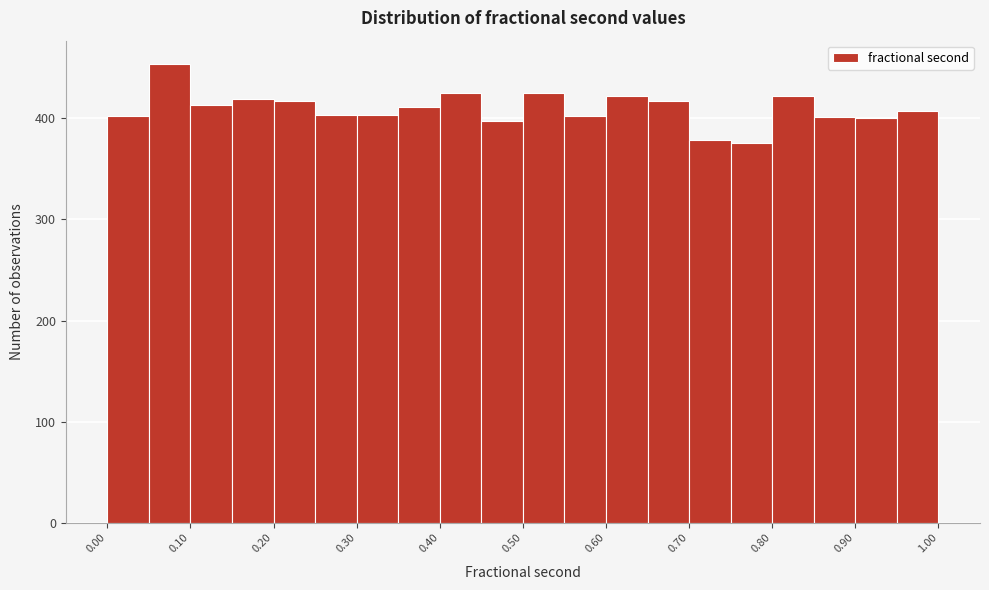

Reading left to right, transcribe this chart: for each bar, give the range it covers on the x-axis and its height. The values are not printed on the chart, so give them approximately, as read against the axis.

0.00 to 0.05: 400
0.05 to 0.10: 450
0.10 to 0.15: 410
0.15 to 0.20: 420
0.20 to 0.25: 420
0.25 to 0.30: 400
0.30 to 0.35: 400
0.35 to 0.40: 410
0.40 to 0.45: 430
0.45 to 0.50: 400
0.50 to 0.55: 430
0.55 to 0.60: 400
0.60 to 0.65: 420
0.65 to 0.70: 420
0.70 to 0.75: 380
0.75 to 0.80: 380
0.80 to 0.85: 420
0.85 to 0.90: 400
0.90 to 0.95: 400
0.95 to 1.00: 410